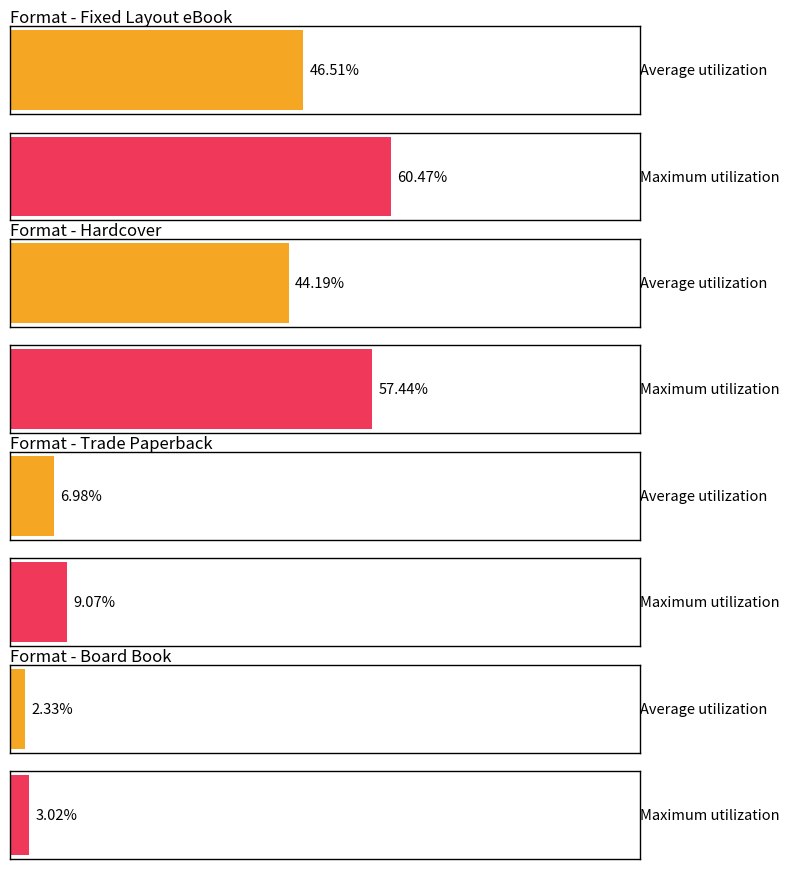

What is the label of the 2nd bar from the left?

Hardcover